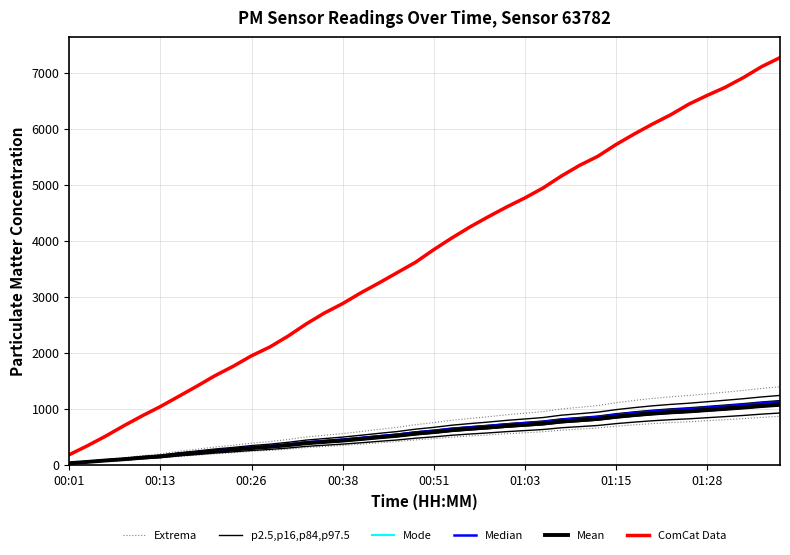

What is the total value across all series at 39?

13215.1